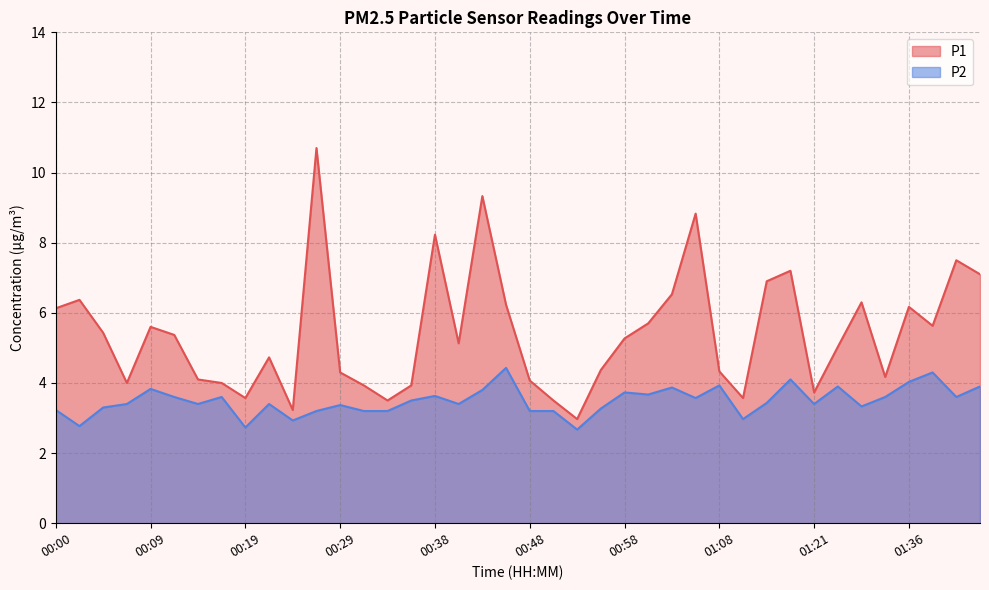

Which series has the widest spread of values?

P1